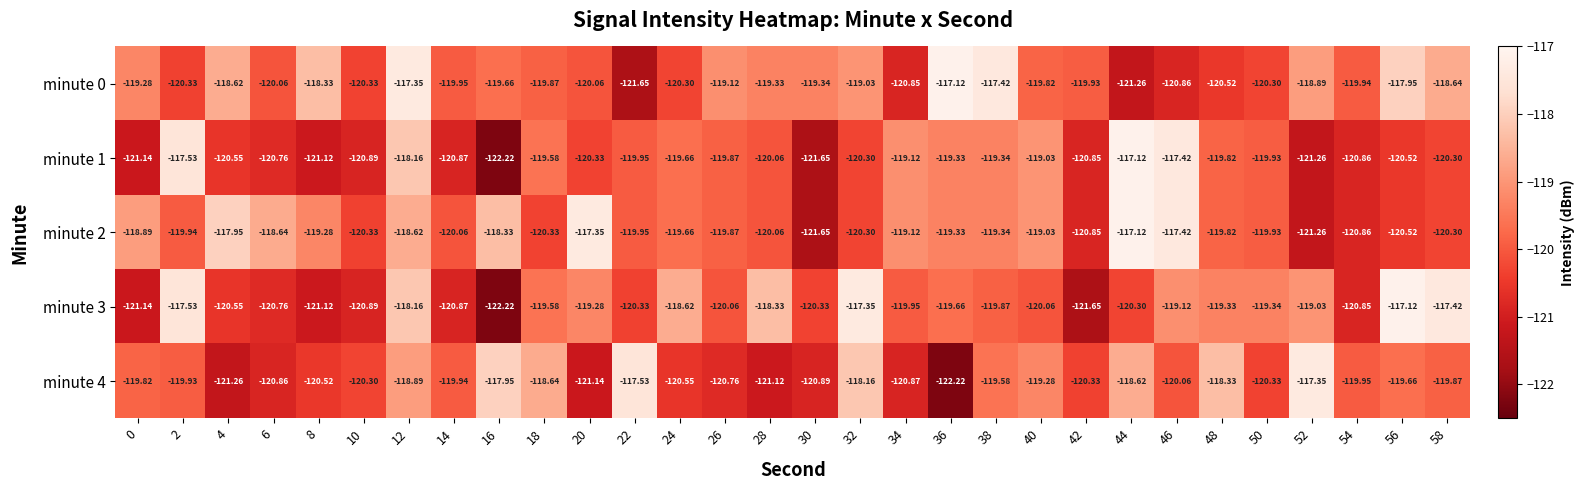

Is the value of minute 4 at 20 greater than the value of minute 0 at 20?

No